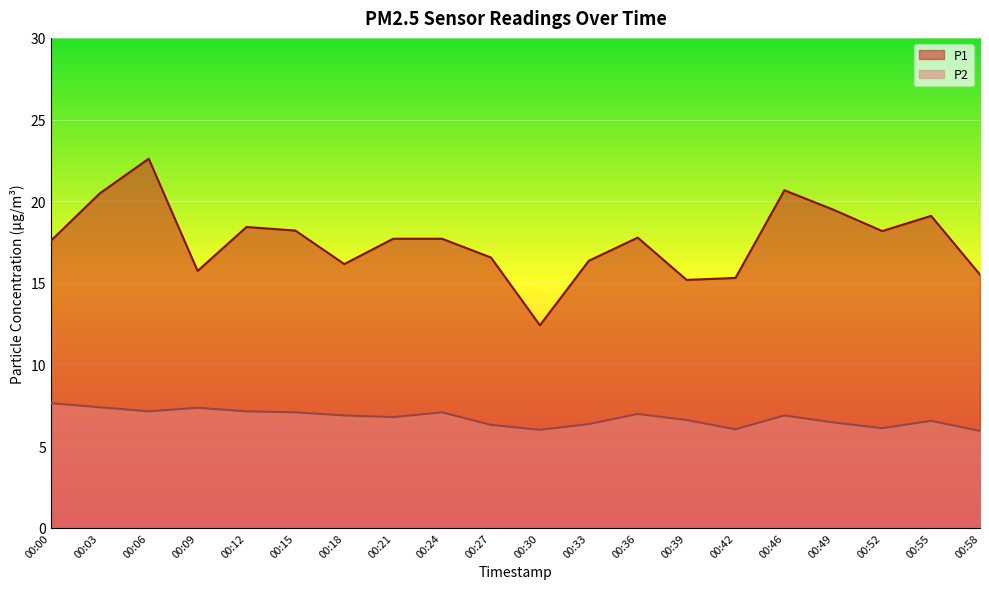

What is the difference between the highest and lowest values at 00:12?

11.3